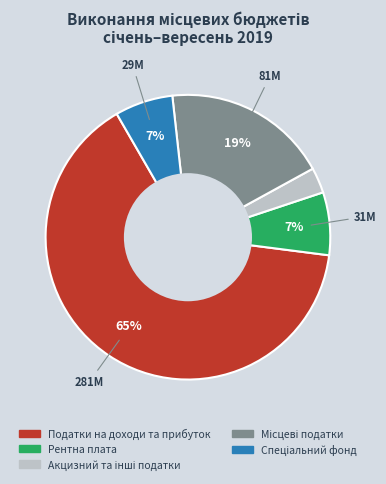

Does Рентна плата account for over 50% of the chart?

No